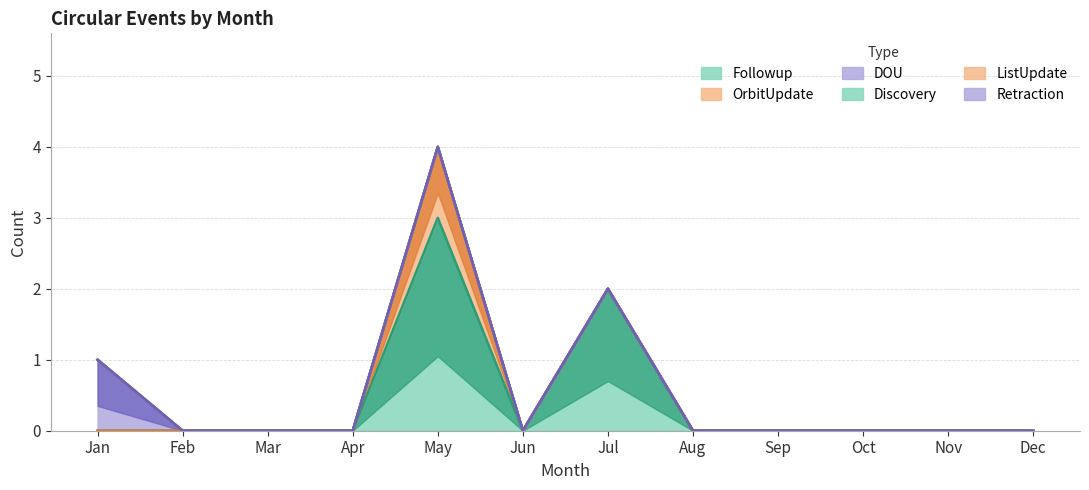

How many interior local peaks does the Followup series have?

2